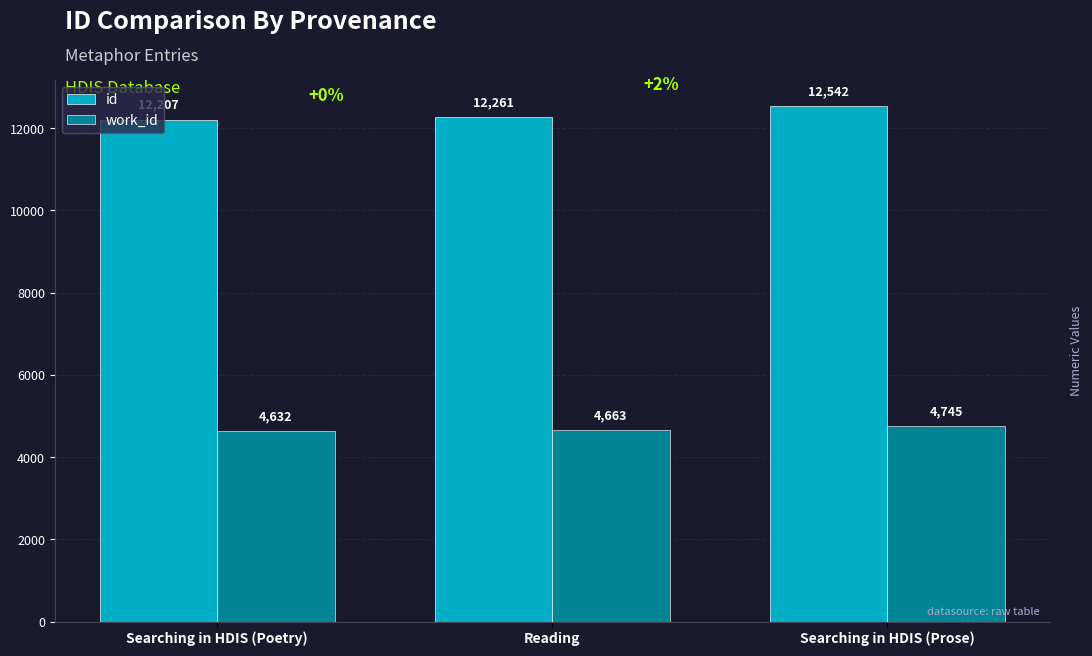

At which category is the sum across all series the highest?

Searching in HDIS (Prose)